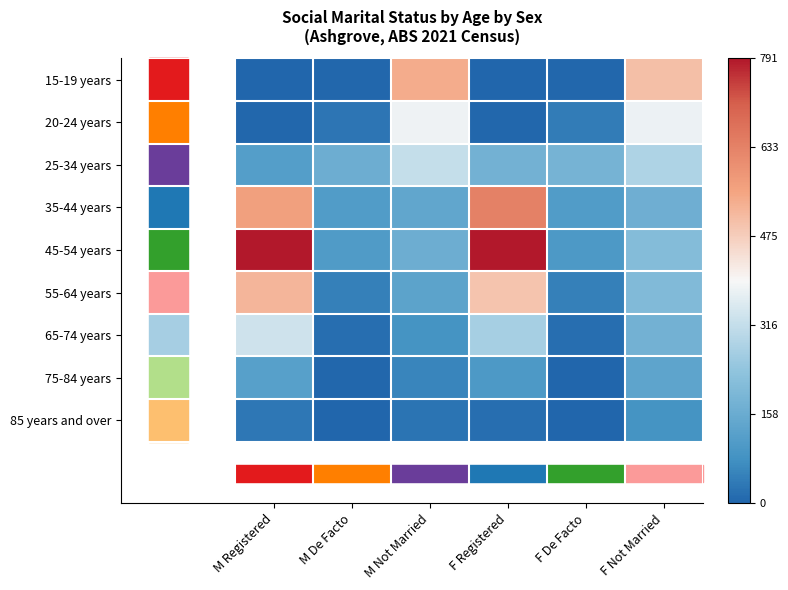

List the series in order of their peak value, lowest first.

85 years and over, 75-84 years, 25-34 years, 65-74 years, 20-24 years, 55-64 years, 15-19 years, 35-44 years, 45-54 years